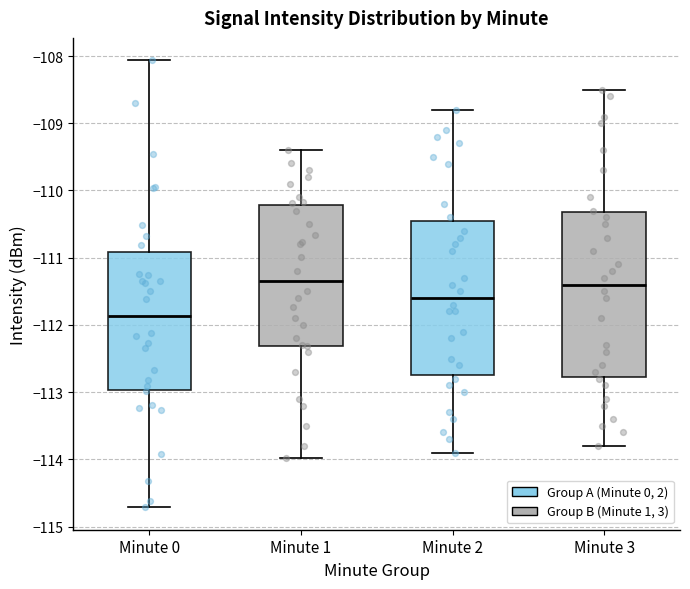

Comparing the boxes themselves (not the whiskers), which one is the tallest?

Minute 3